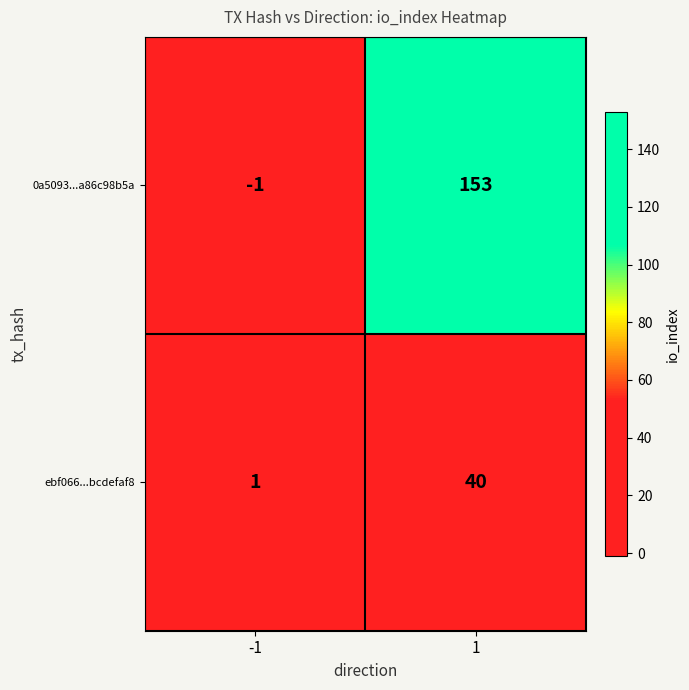

Which series changed the most between -1 and 1?

0a5093...a86c98b5a